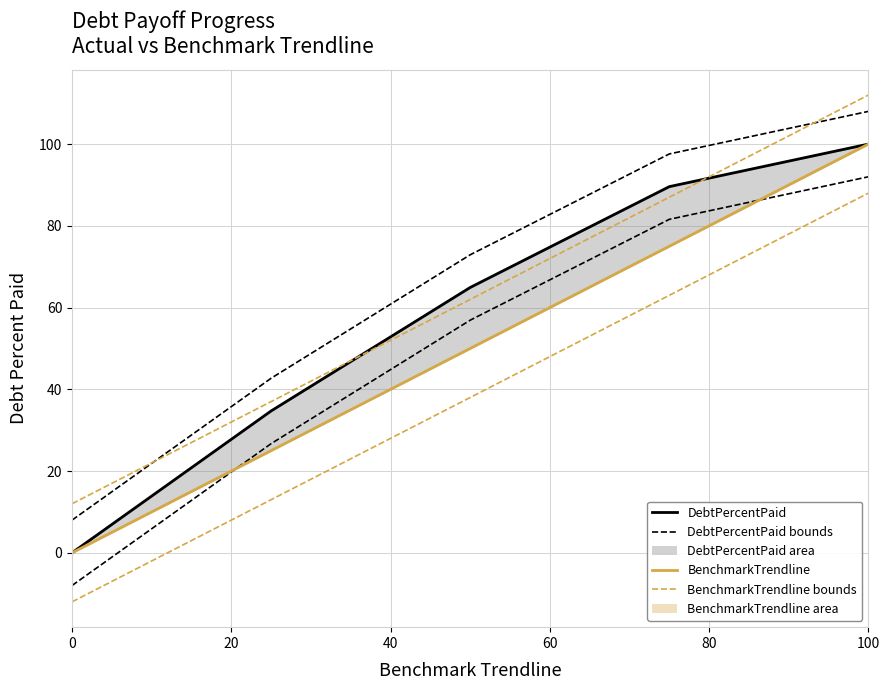

What is the value of the BenchmarkTrendline lower point at the 3rd from the left?

38.0